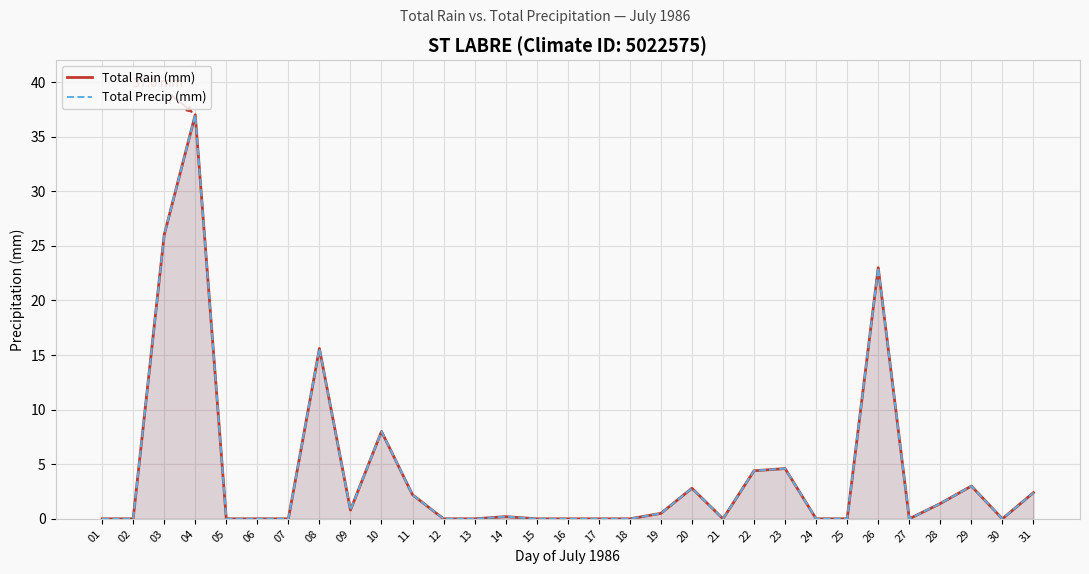

True or false: Total Precip (mm) and Total Rain (mm) cross at least once.

False